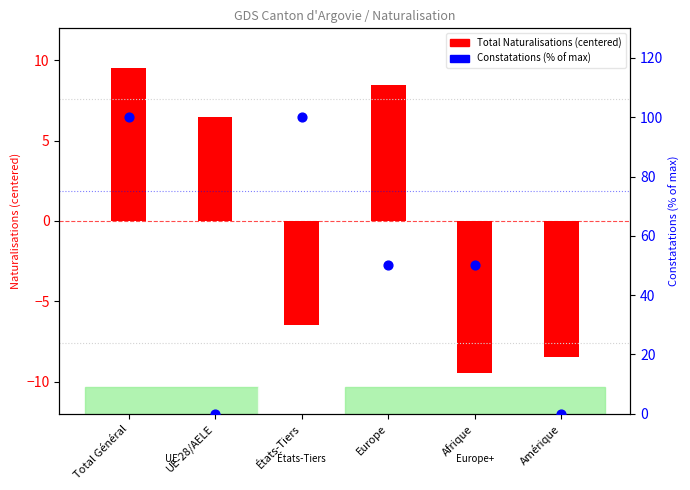

Which series contains the highest Y value?

Constatations (% of max)